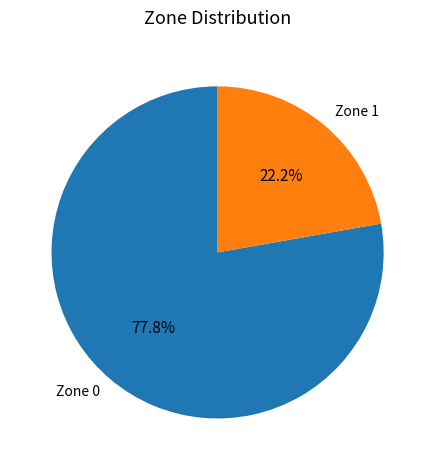

Rank the categories by value from highest to lowest.

Zone 0, Zone 1